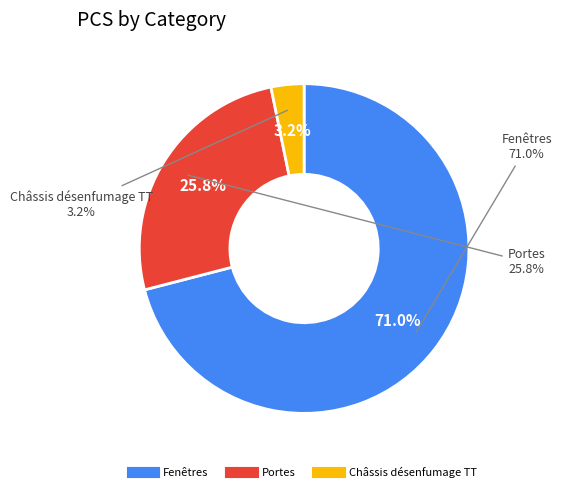

Does Fenêtres represent more than half of the total?

Yes